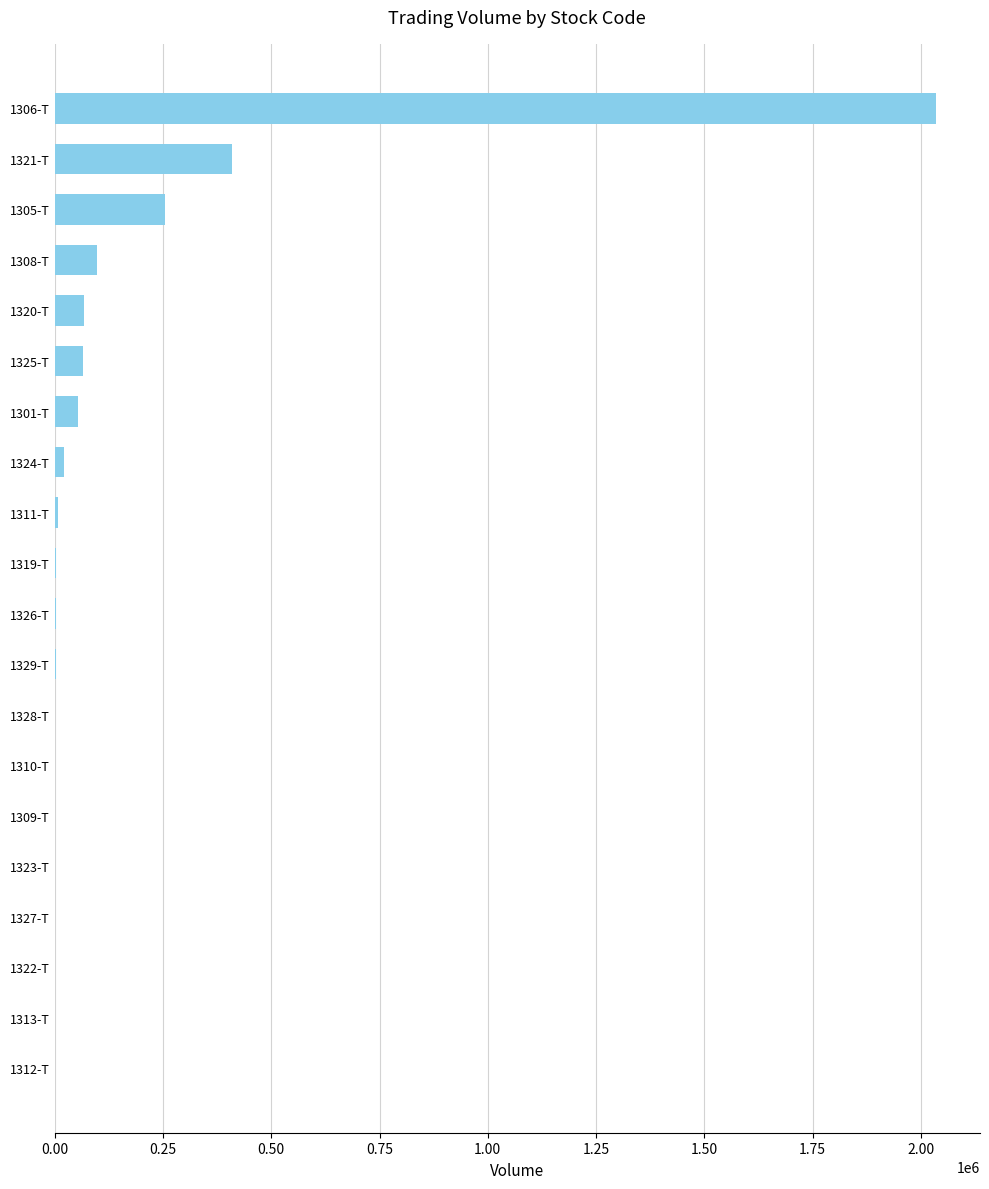

What is the average value?

151194